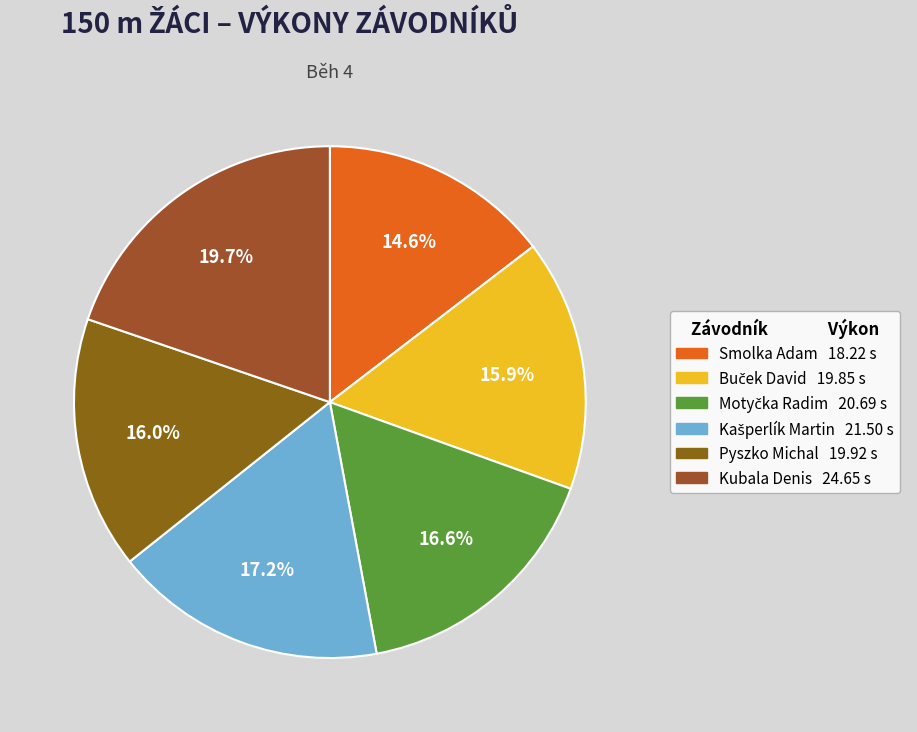

What is the largest slice in the pie chart?

Kubala Denis